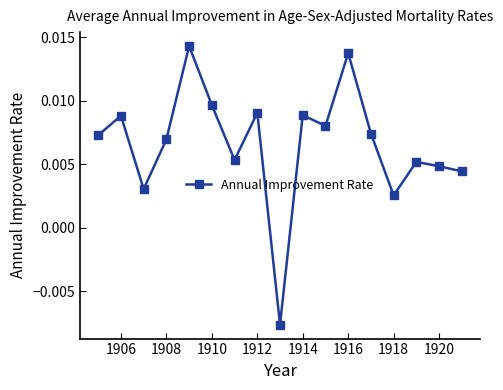

How many points are higher than both their immediate neighbors (excluding endpoints)?

6